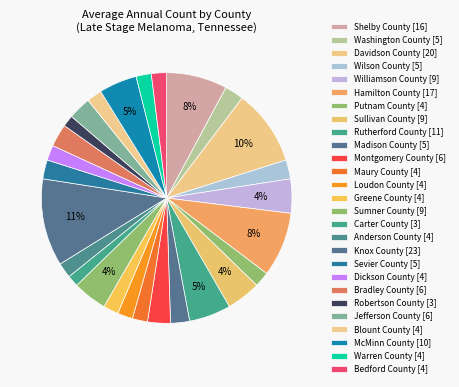

To the nearest percent, what percentage of the pie is Davidson County?

10%